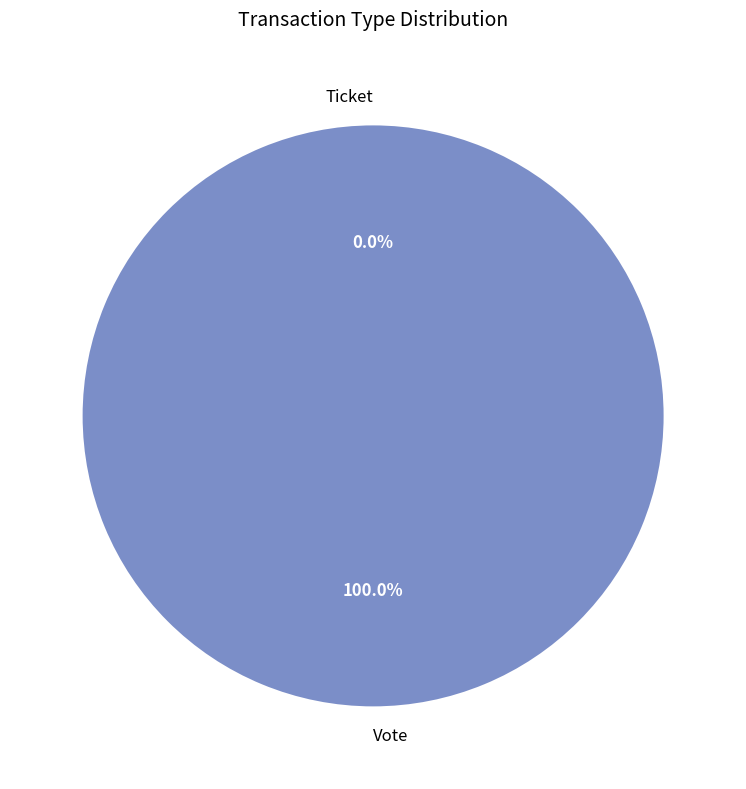

To the nearest percent, what is the combined percentage of Vote and Ticket?

100%